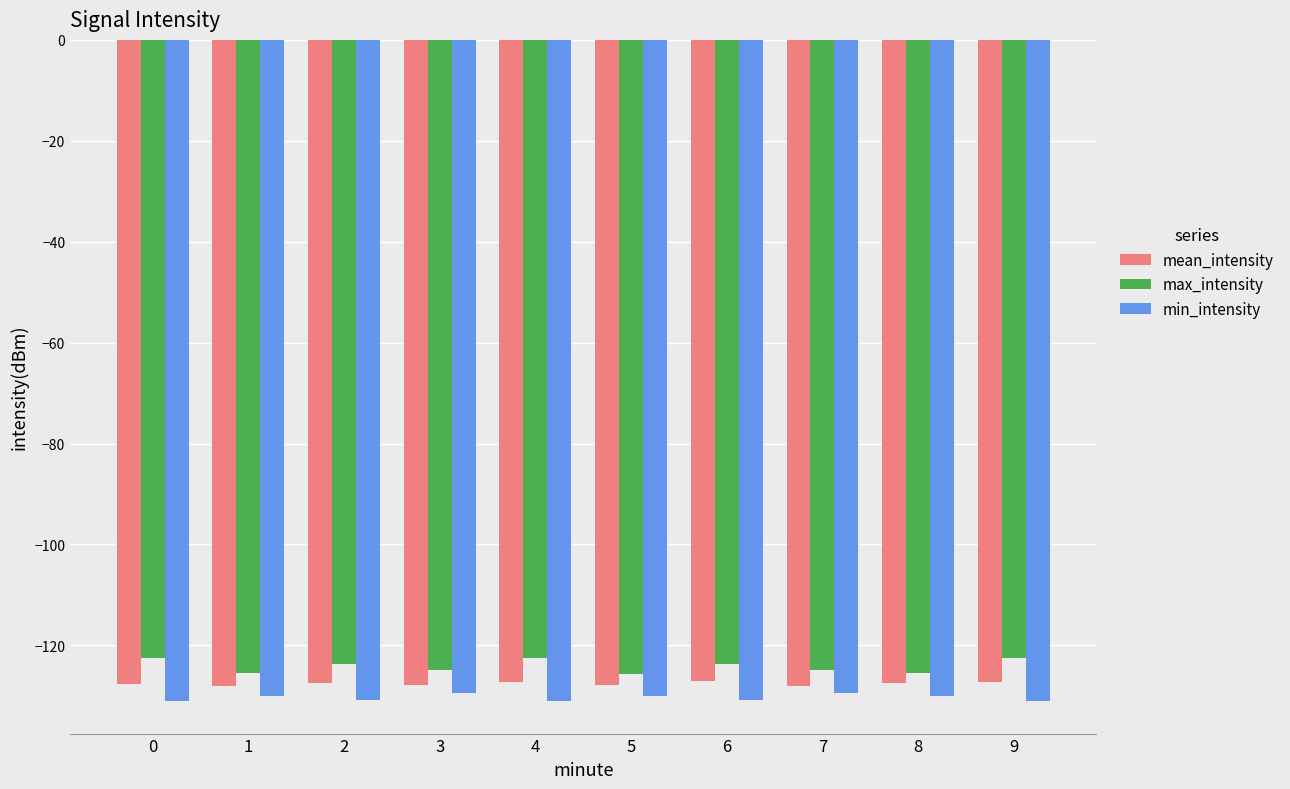

What is the sum of the mean_intensity values at 4 and 8?

-254.7